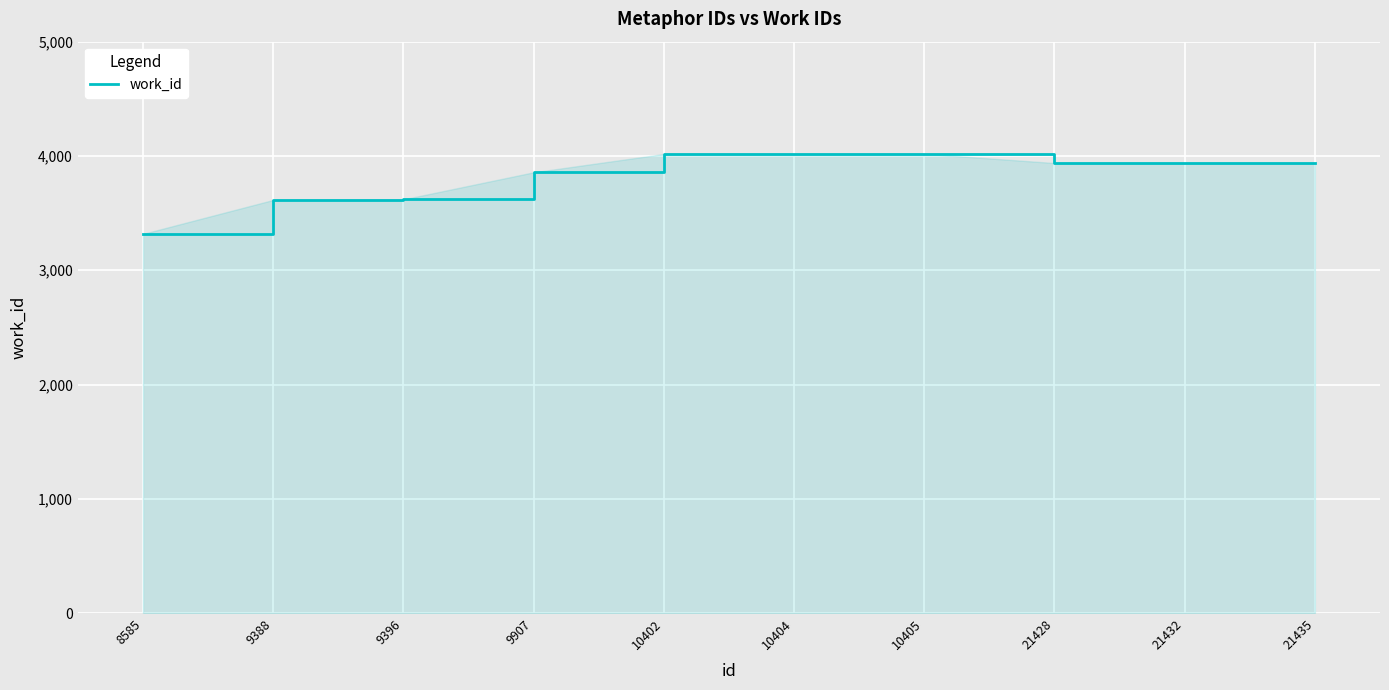

What is the difference between the maximum and minimum values?

701